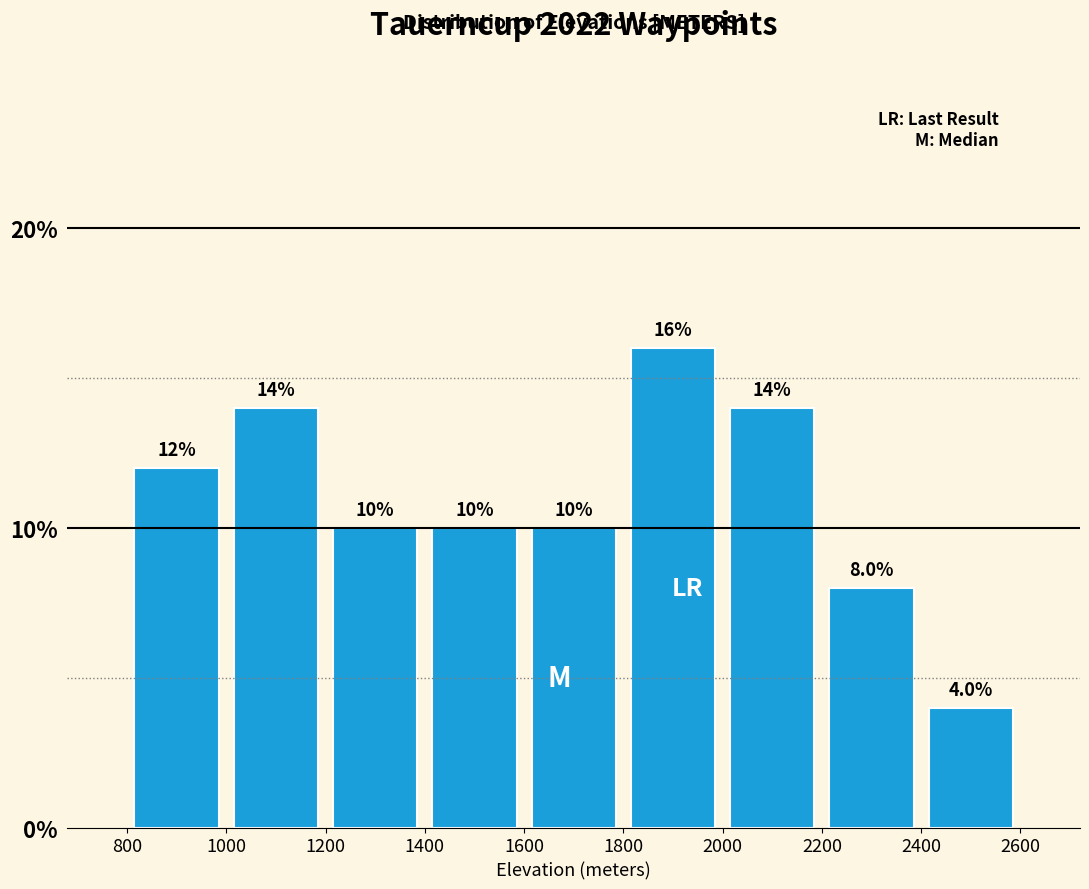

How tall is the bar that spans 1600 to 1800 on the x-axis?

10.0